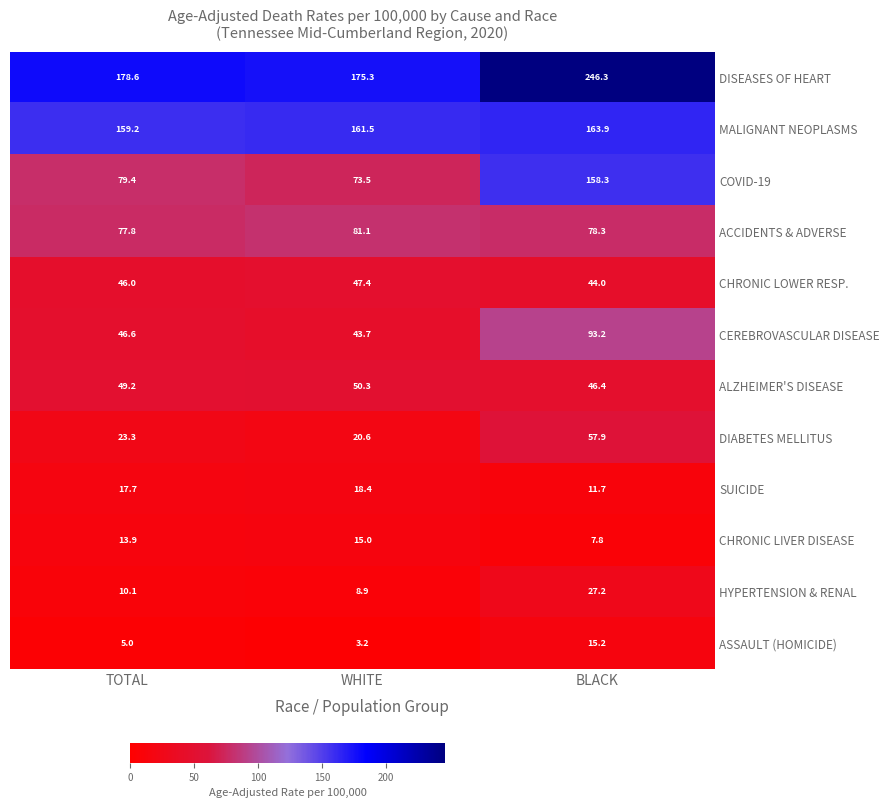

Which category has the lowest value across all series?

WHITE